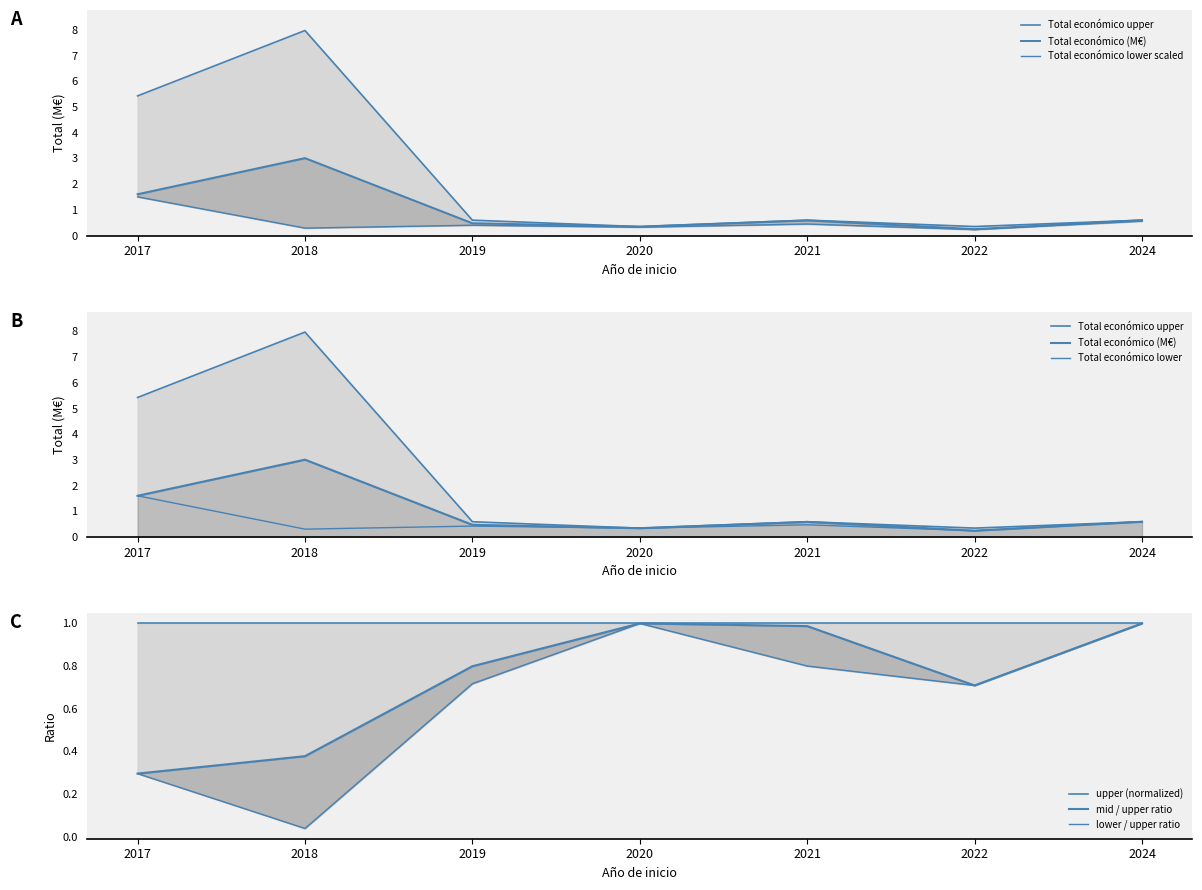

What is the lowest value of the Total económico upper series?

0.3